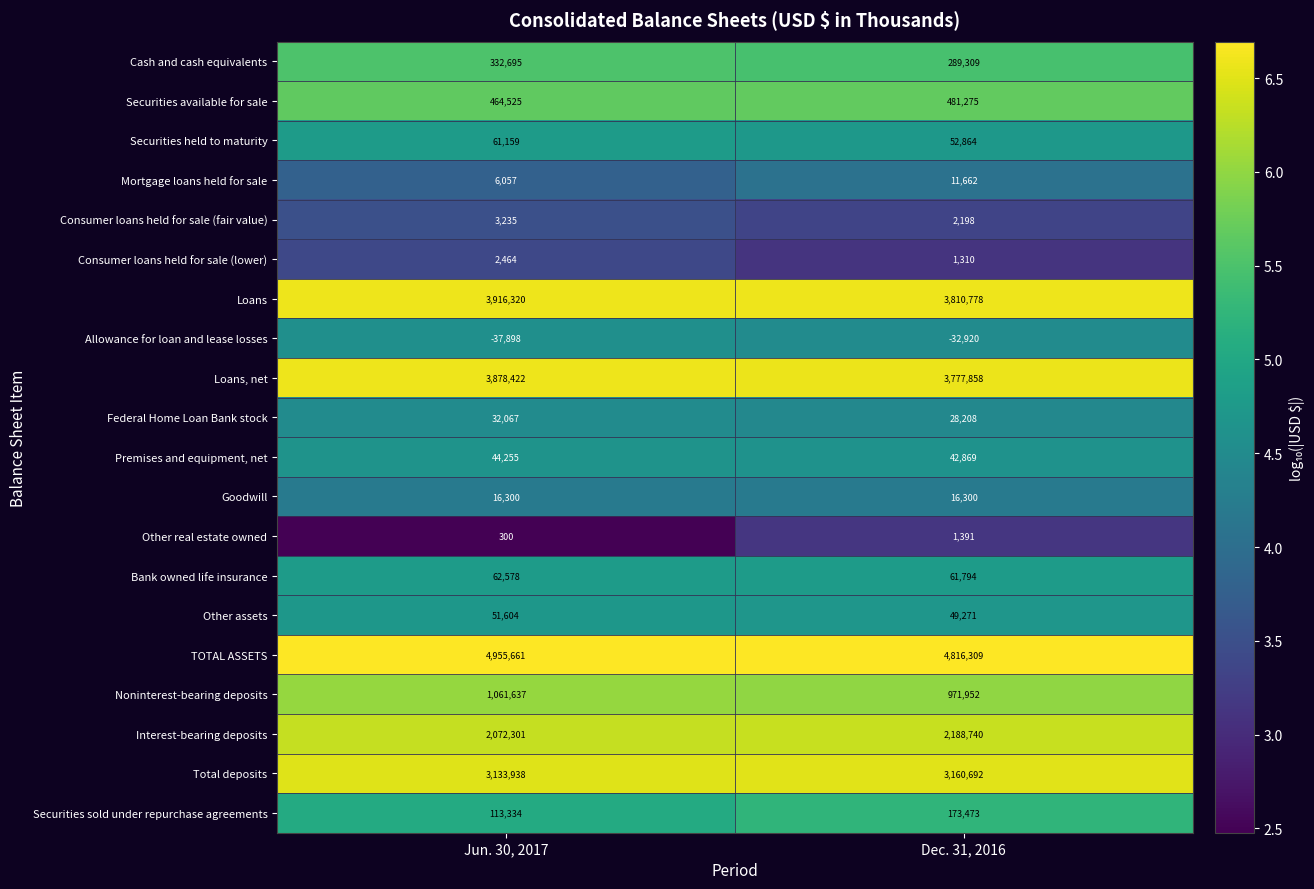

Rank the series by their maximum value, from highest to lowest.

TOTAL ASSETS, Loans, Loans, net, Total deposits, Interest-bearing deposits, Noninterest-bearing deposits, Securities available for sale, Cash and cash equivalents, Securities sold under repurchase agreements, Bank owned life insurance, Securities held to maturity, Other assets, Premises and equipment, net, Federal Home Loan Bank stock, Goodwill, Mortgage loans held for sale, Consumer loans held for sale (fair value), Consumer loans held for sale (lower), Other real estate owned, Allowance for loan and lease losses